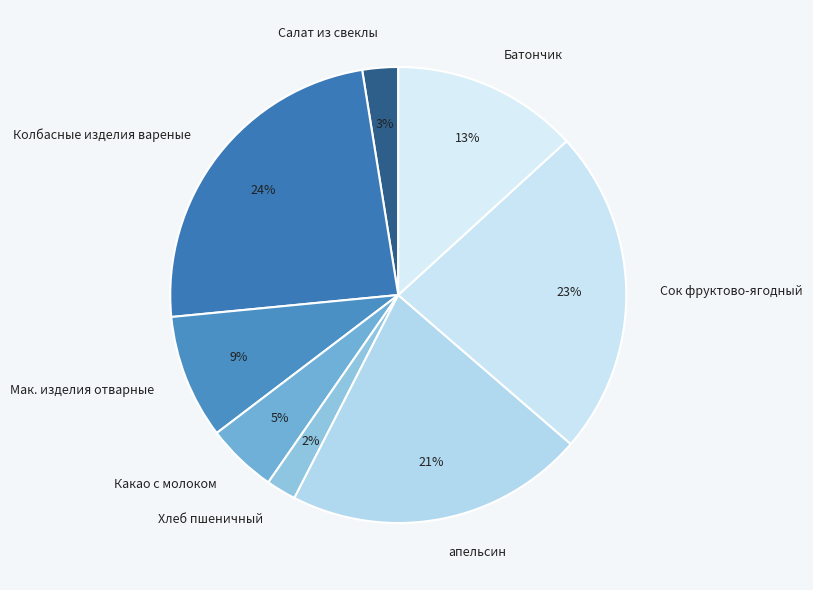

Which slice is the largest?

Колбасные изделия вареные